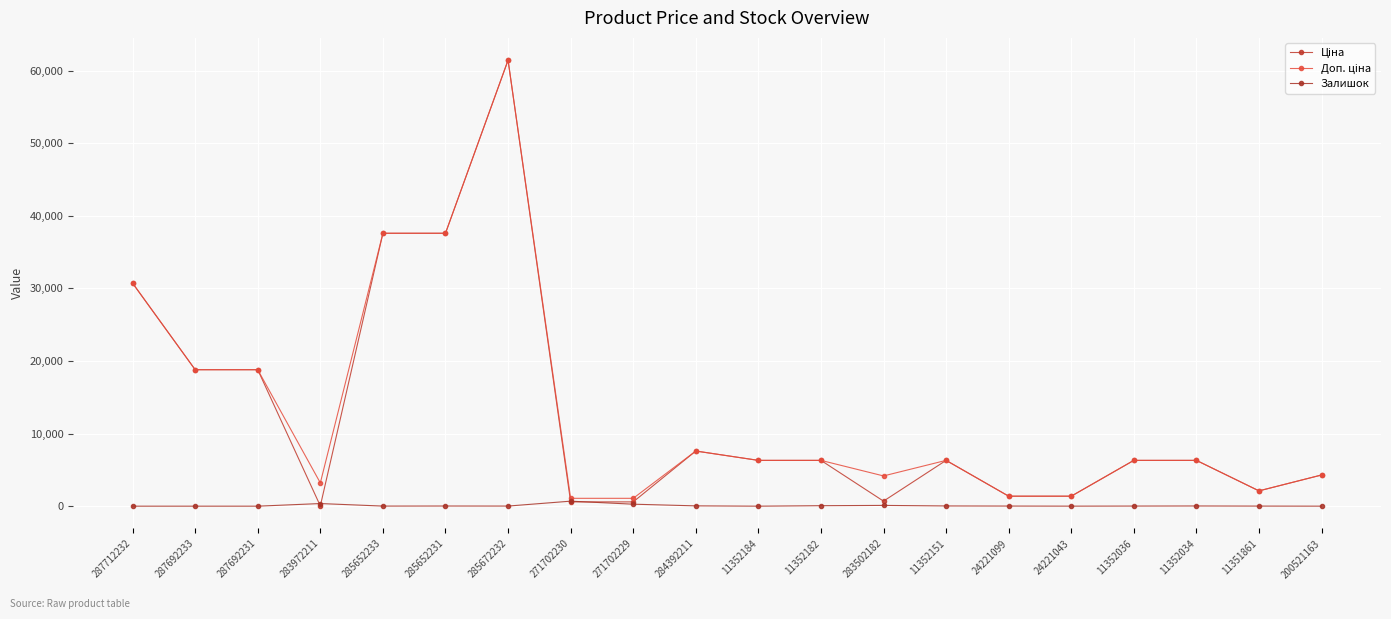

Reading left to right, list all the values displayed in this chart.

Ціна: 287712232=30717.1	287692233=18796.8	287692231=18796.8	283972211=32.0	285652233=37593.6	285652231=37593.6	285672232=61434.3	271702230=589.9	271702229=589.9	284392211=7596.5	11352184=6308.8	11352182=6308.8	283502182=694.3	11352151=6308.8	24221099=1375.4	24221043=1375.4	11352036=6308.8	11352034=6308.8	11351861=2108.4	200521163=4295.4
Доп. ціна: 287712232=30717.1	287692233=18796.8	287692231=18796.8	283972211=3205.0	285652233=37593.6	285652231=37593.6	285672232=61434.3	271702230=1081.7	271702229=1081.7	284392211=7596.5	11352184=6308.8	11352182=6308.8	283502182=4165.6	11352151=6308.8	24221099=1375.0	24221043=1375.0	11352036=6308.8	11352034=6308.8	11351861=2108.0	200521163=4295.0
Залишок: 287712232=0.0	287692233=0.0	287692231=0.0	283972211=360.0	285652233=12.0	285652231=22.0	285672232=15.0	271702230=690.0	271702229=272.0	284392211=43.0	11352184=0.0	11352182=66.0	283502182=106.0	11352151=31.0	24221099=16.0	24221043=4.0	11352036=16.0	11352034=28.0	11351861=12.0	200521163=2.0